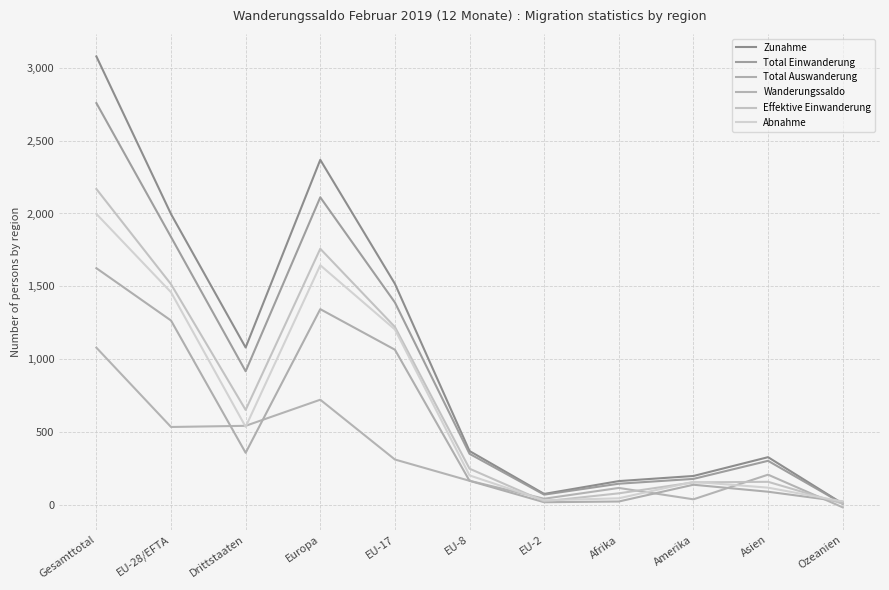

The value of Zunahme at Afrika is 237. True or false?

False